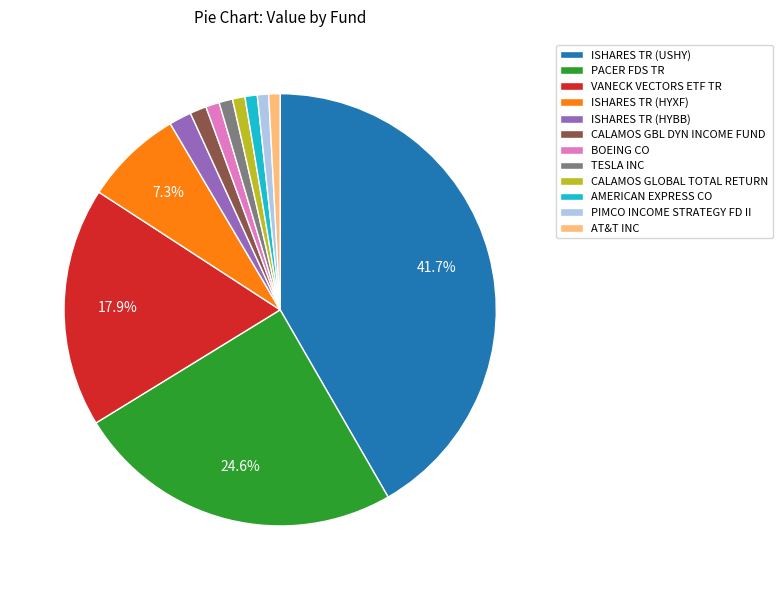

Count the number of slices in the pie.

12